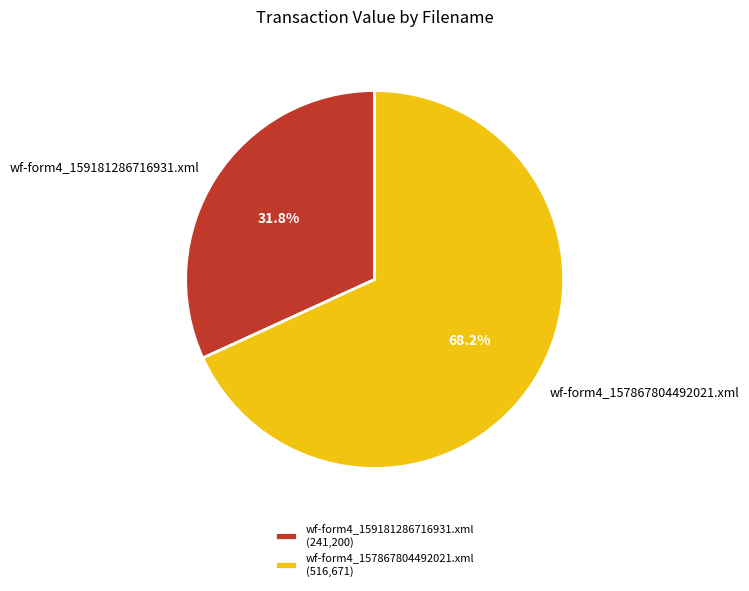

Does any single category account for the majority?

Yes